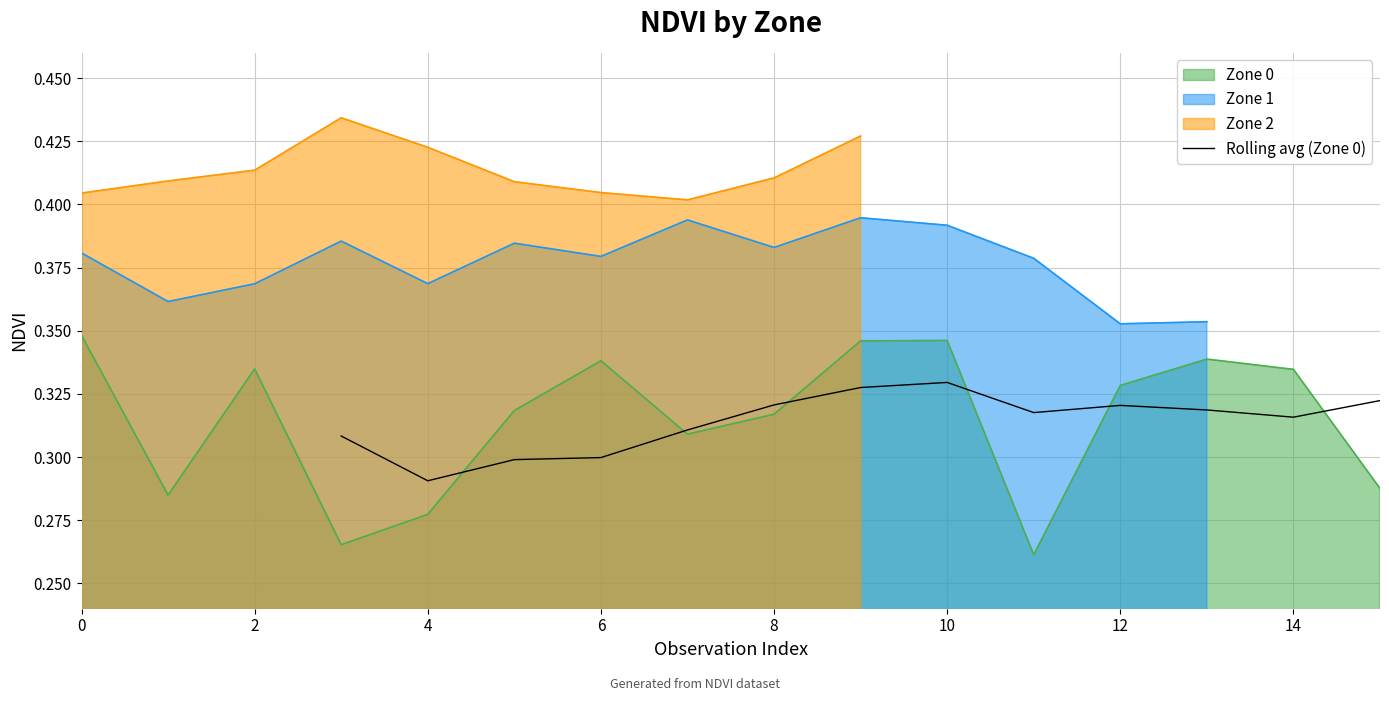

True or false: Rolling avg (Zone 0) has a value of 0.3 at 6.

True